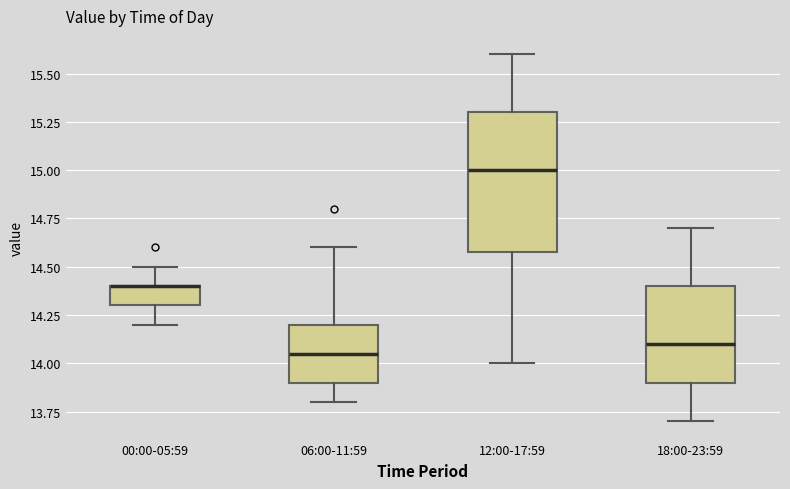

Reading left to right, read every box against the y-axis: the position of its median line, the range the box covers, and the ends of its whiskers. The values are not printed on the chart, so give them approximately, as read against the axis.

00:00-05:59: median 14.40 (drawn on the box's upper edge), box 14.30 to 14.40, whiskers 14.20 to 14.50
06:00-11:59: median 14.05, box 13.90 to 14.20, whiskers 13.80 to 14.60
12:00-17:59: median 15.00, box 14.60 to 15.30, whiskers 14.00 to 15.60
18:00-23:59: median 14.10, box 13.90 to 14.40, whiskers 13.70 to 14.70